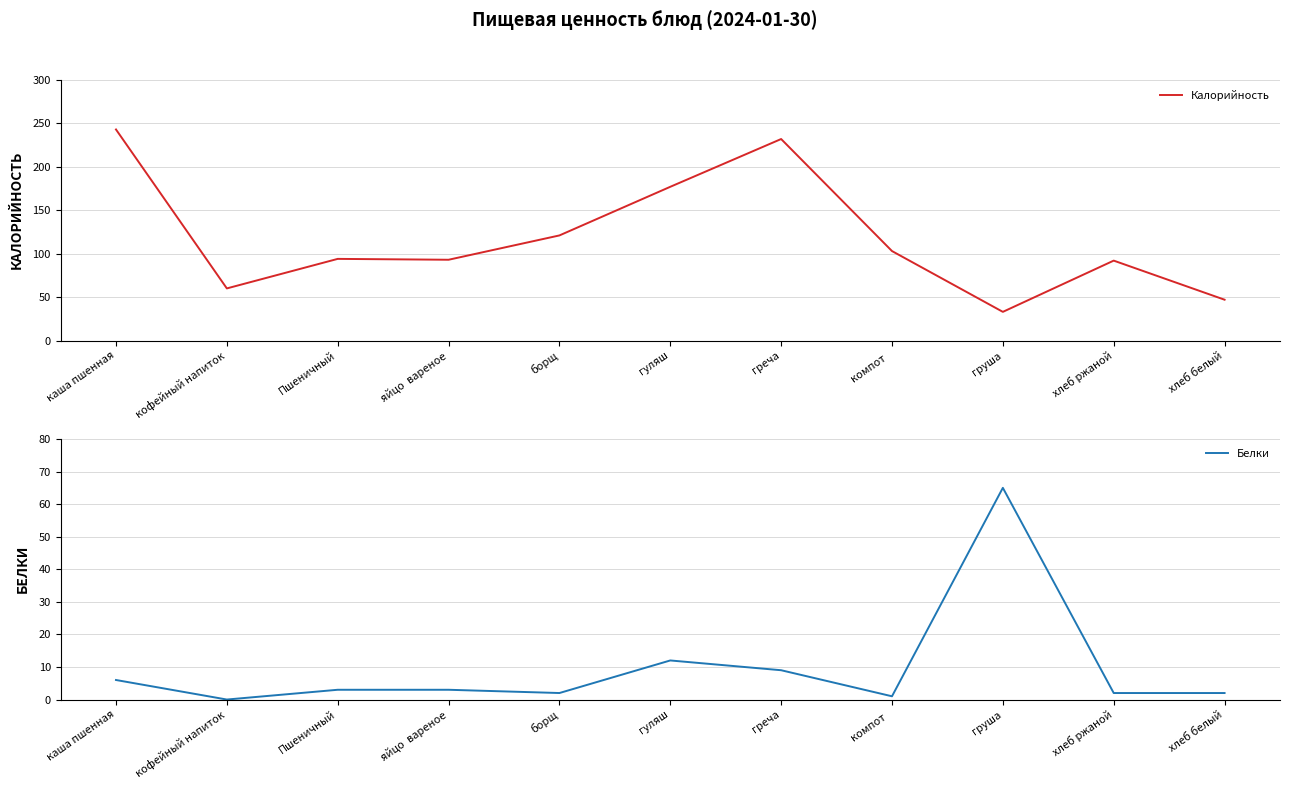

Where does the Калорийность series first go above 94?

каша пшенная